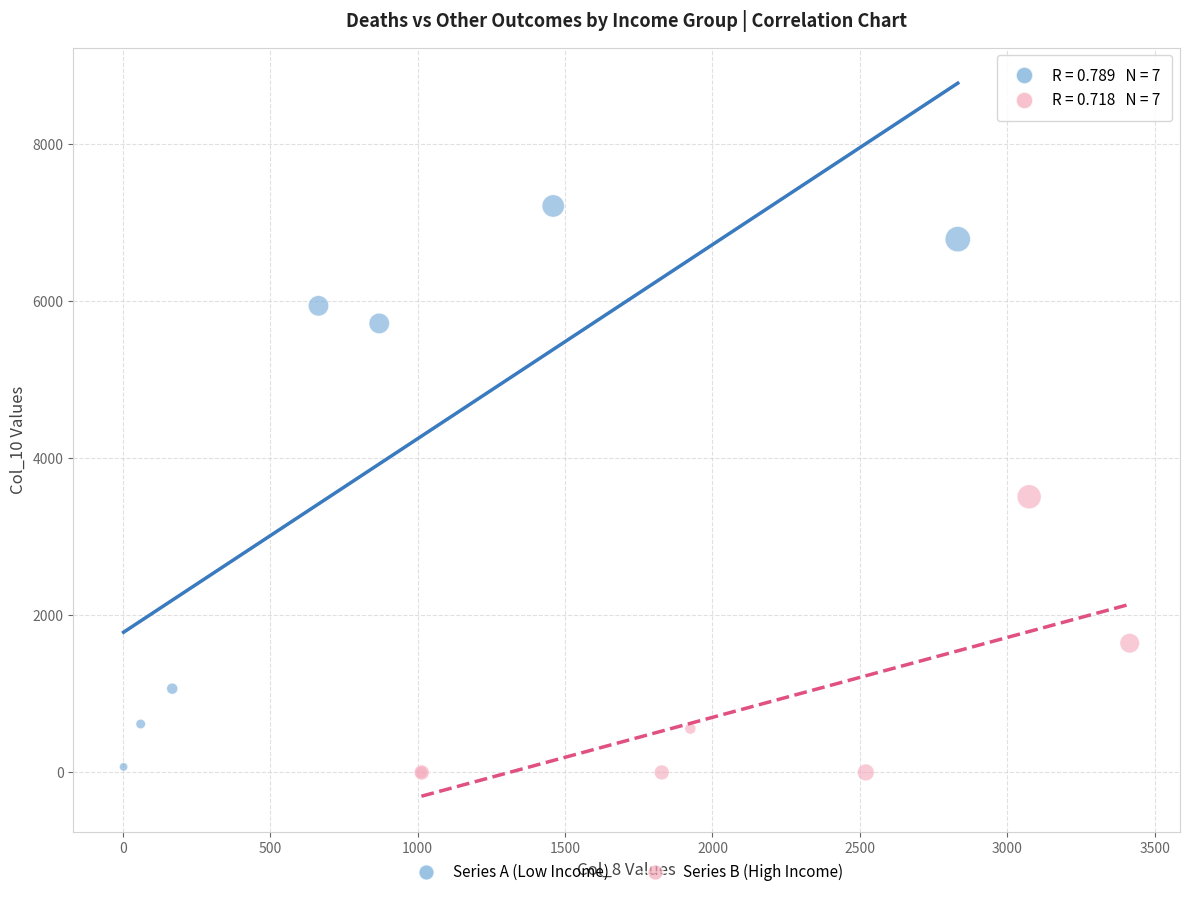

Which series reaches the maximum Y coordinate?

Series A (Low Income)